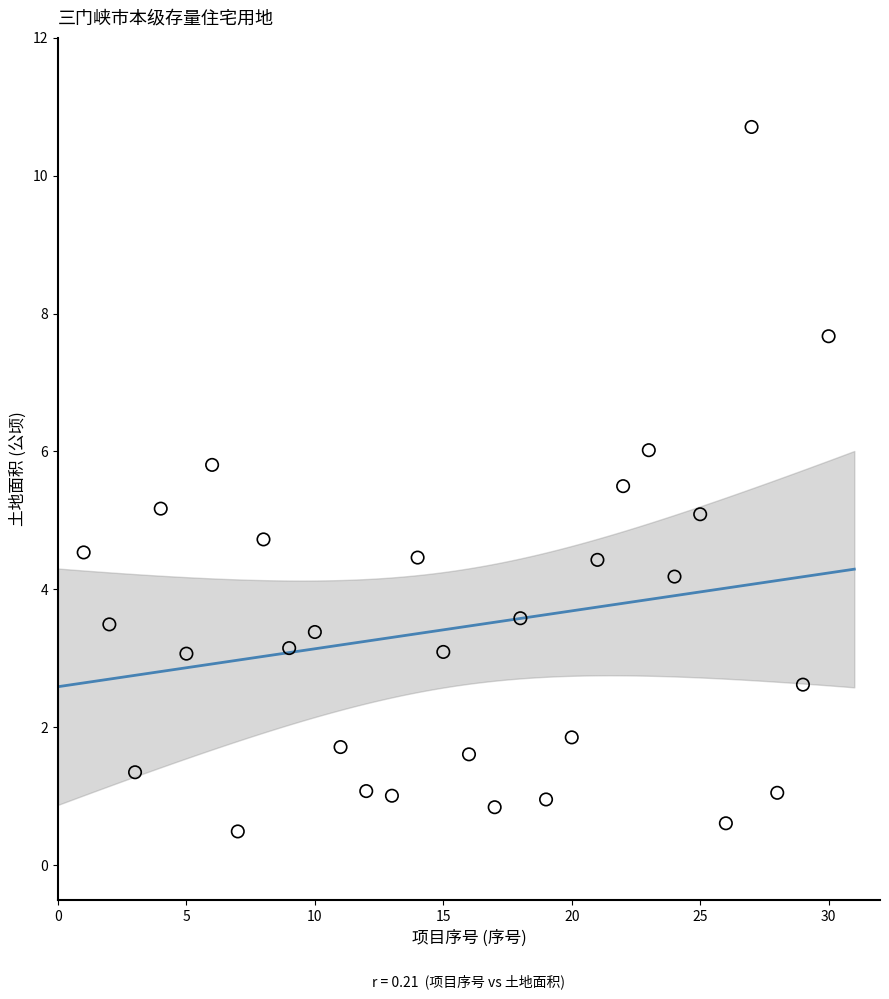

What is the range of X values (max minus min)?

29.0